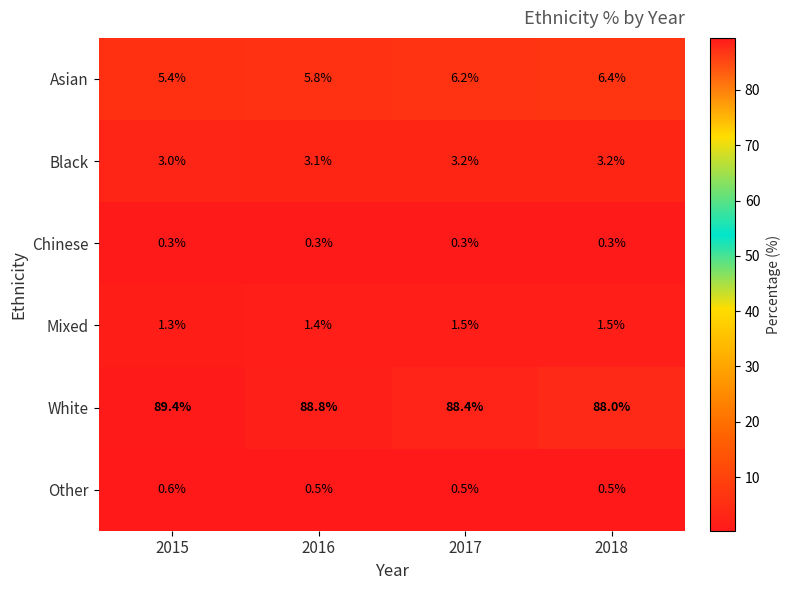

The Other series shows 0.5 at 2016. True or false?

True